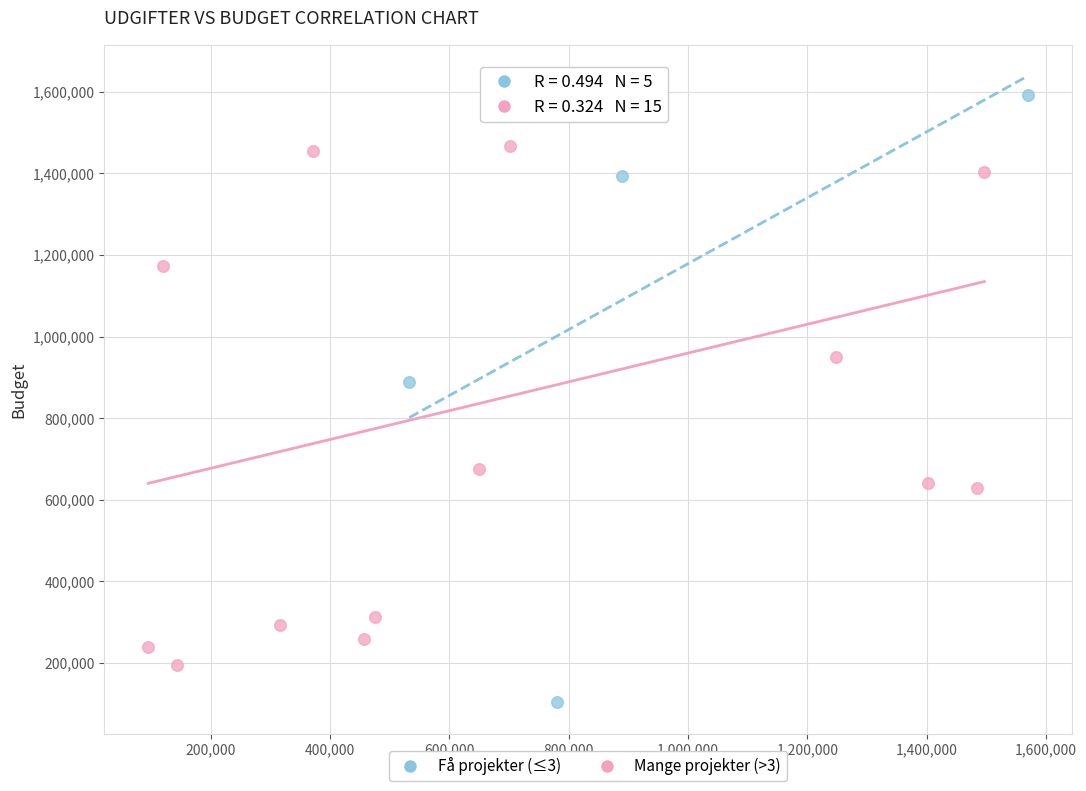

Which series reaches the minimum Y coordinate?

Få projekter (≤3)